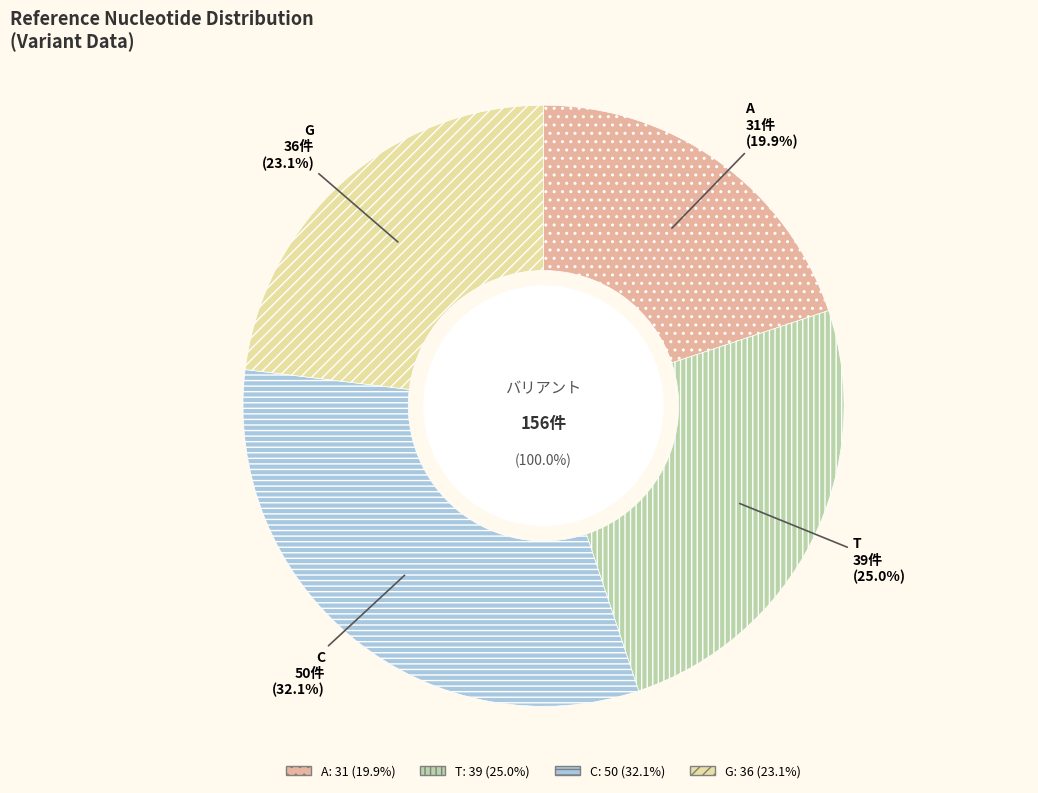

To the nearest percent, what portion does C represent?

32%